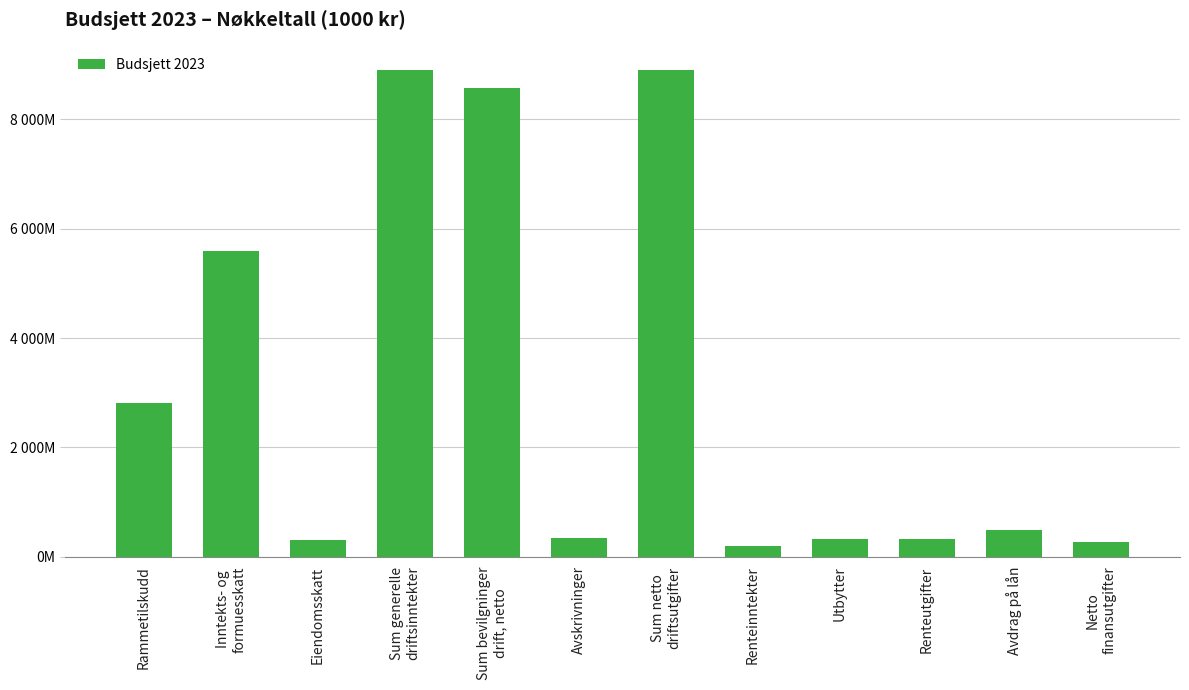

Is it true that the value at Sum netto
driftsutgifter is 8904834?

True